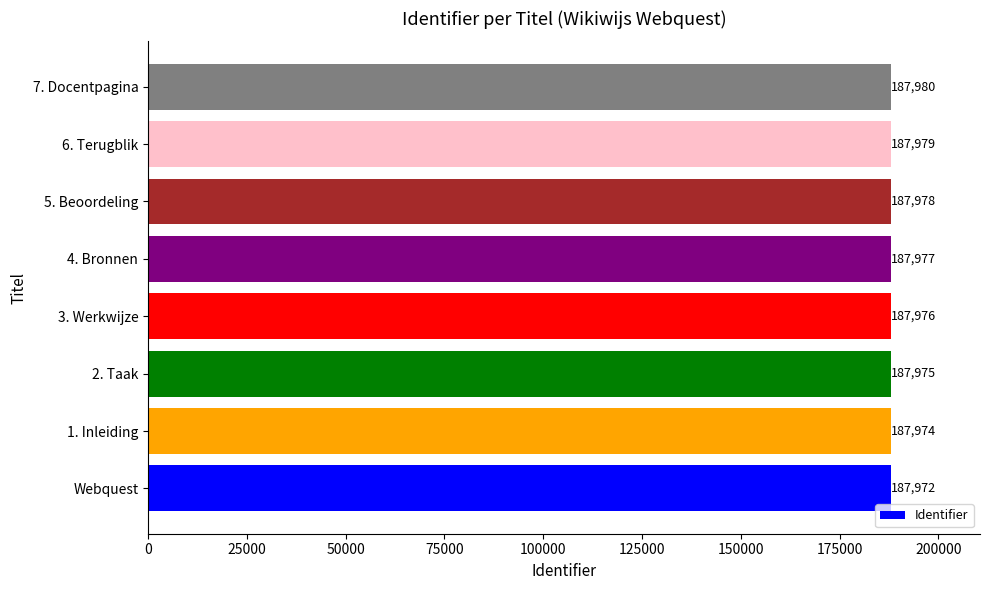

What is the difference between the second highest and second lowest values?

5